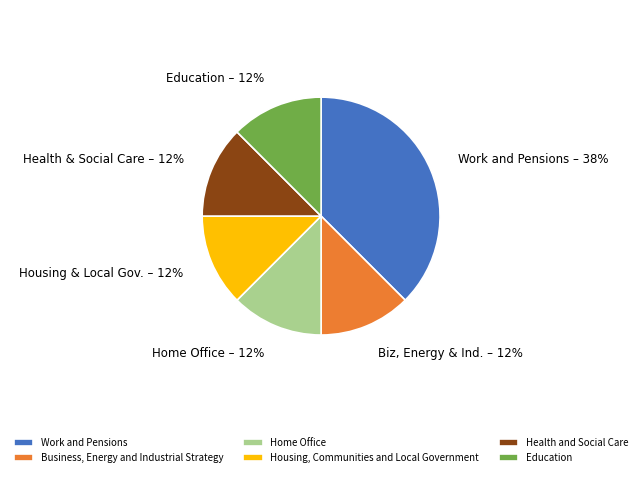

Which slice is the largest?

Work and Pensions